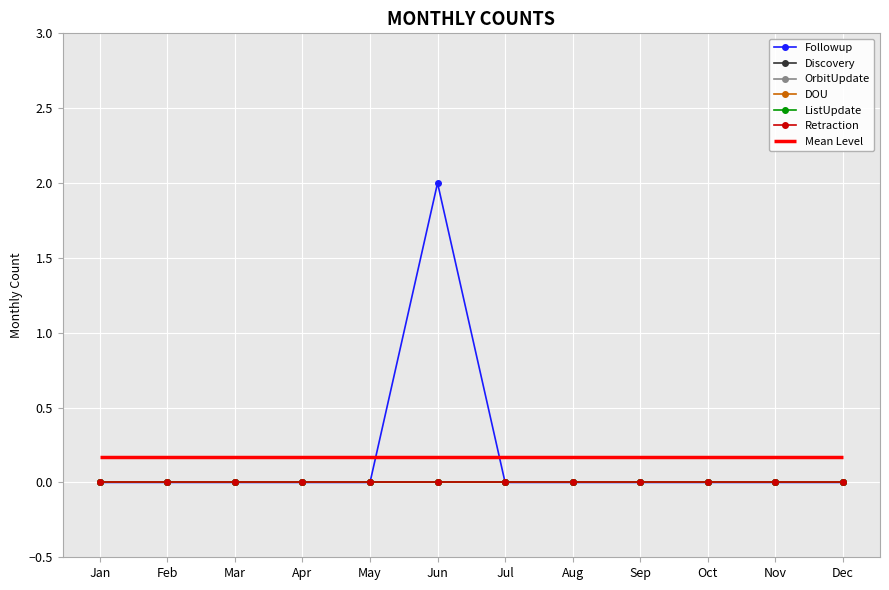

True or false: Retraction has more than 1 points higher than both neighbors.

False